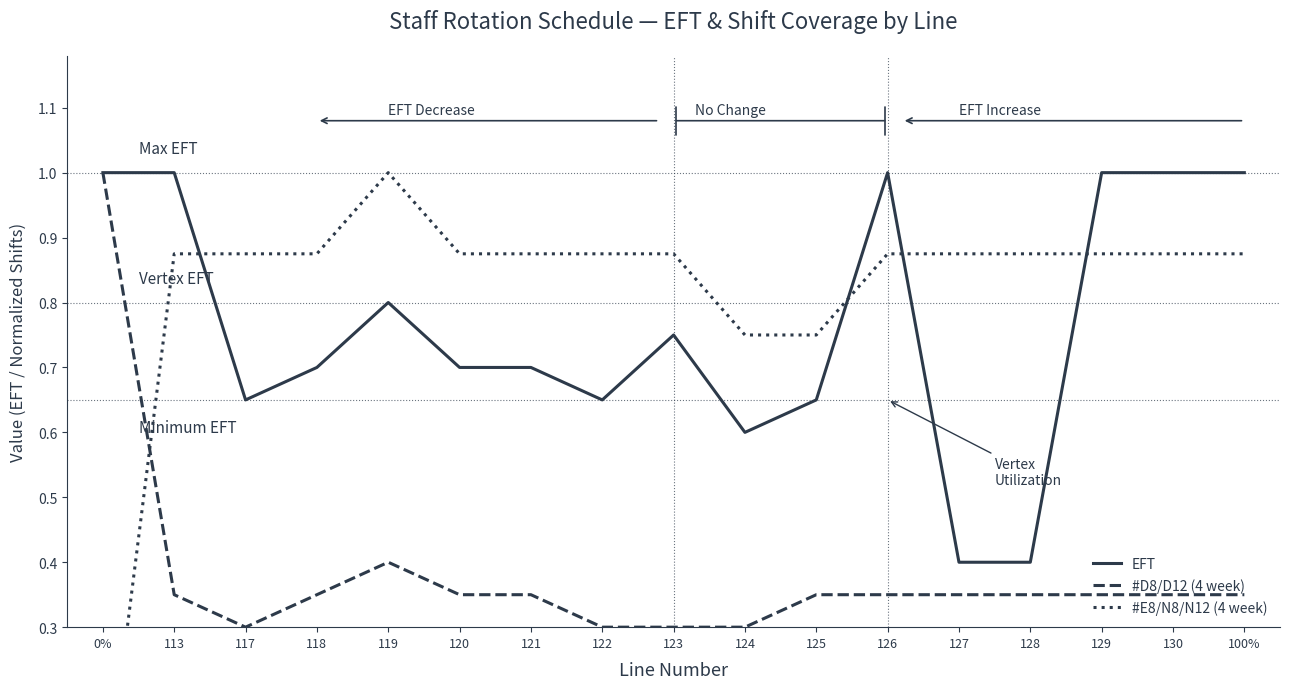

At how many categories does at least one series exceed 0?

17